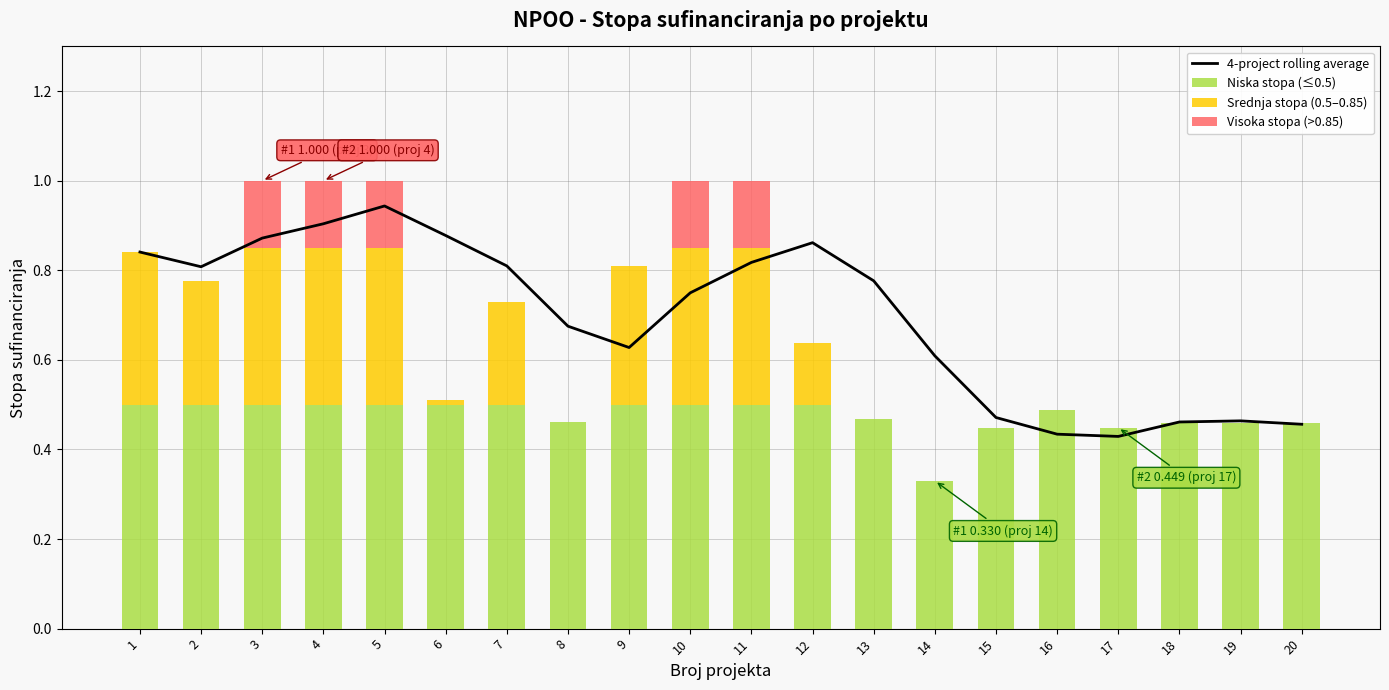

Reading left to right, what are all the values shown in this chart?

4-project rolling average: 0.8	0.8	0.9	0.9	0.9	0.9	0.8	0.7	0.6	0.7	0.8	0.9	0.8	0.6	0.5	0.4	0.4	0.5	0.5	0.5
Niska stopa (≤0.5): 0.5	0.5	0.5	0.5	0.5	0.5	0.5	0.5	0.5	0.5	0.5	0.5	0.5	0.3	0.4	0.5	0.4	0.5	0.5	0.5
Srednja stopa (0.5–0.85): 0.3	0.3	0.3	0.3	0.3	0.0	0.2	0.0	0.3	0.3	0.3	0.1	0.0	0.0	0.0	0.0	0.0	0.0	0.0	0.0
Visoka stopa (>0.85): 0.0	0.0	0.2	0.2	0.2	0.0	0.0	0.0	0.0	0.2	0.2	0.0	0.0	0.0	0.0	0.0	0.0	0.0	0.0	0.0